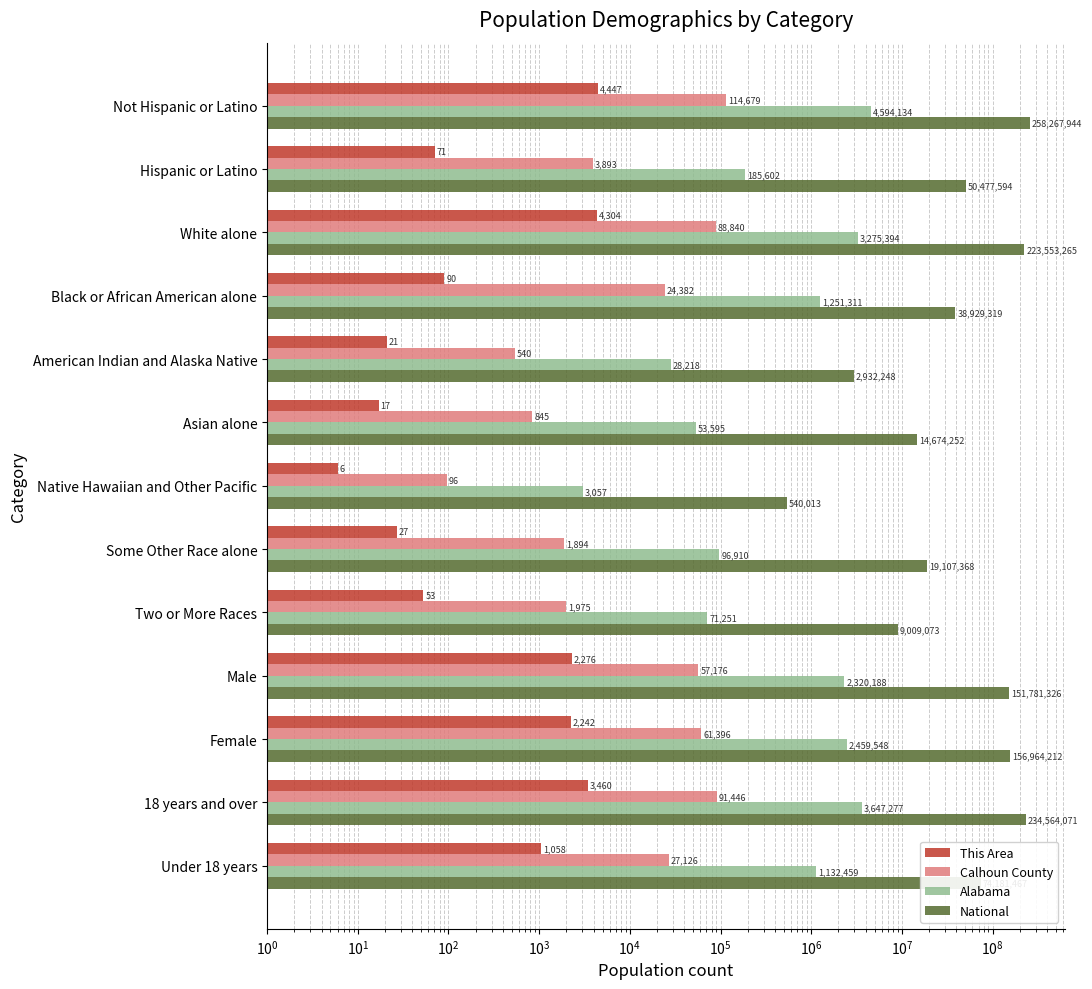

What is the spread (max minus min) of values at Under 18 years?

74180409